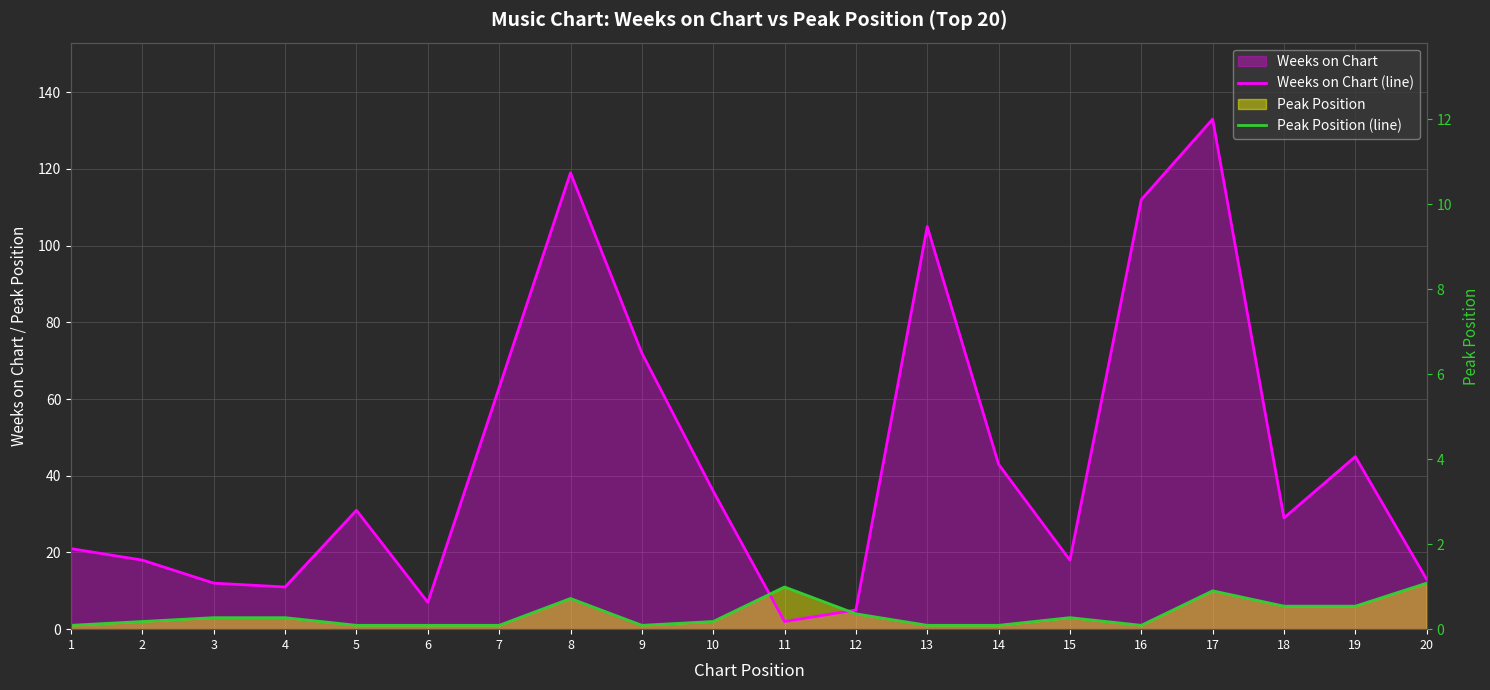

Rank the categories by Weeks on Chart (line) value from highest to lowest.

17, 8, 16, 13, 9, 7, 19, 14, 10, 5, 18, 1, 2, 15, 20, 3, 4, 6, 12, 11